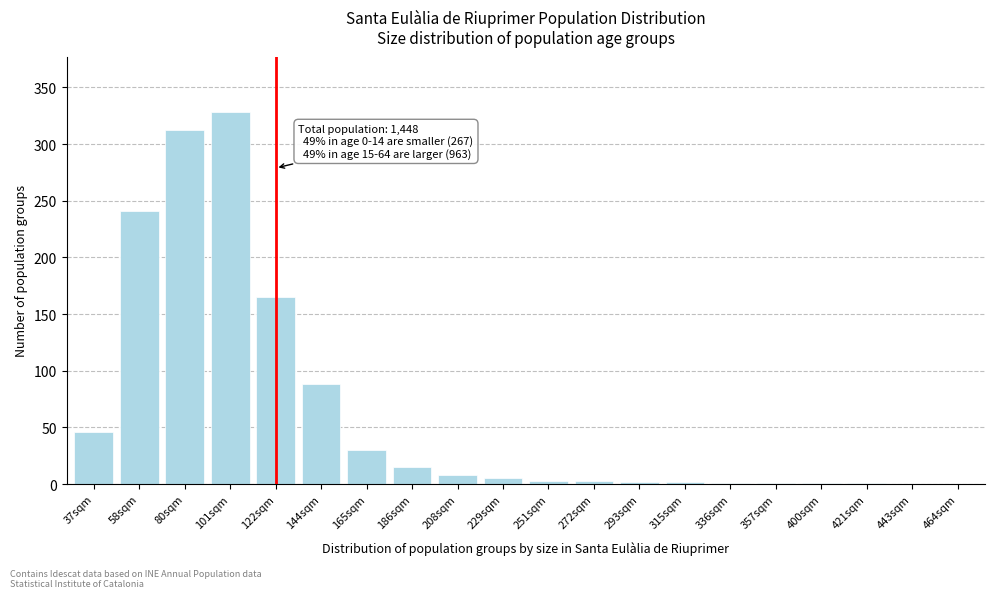

Between 186sqm and 58sqm, which is larger?

58sqm